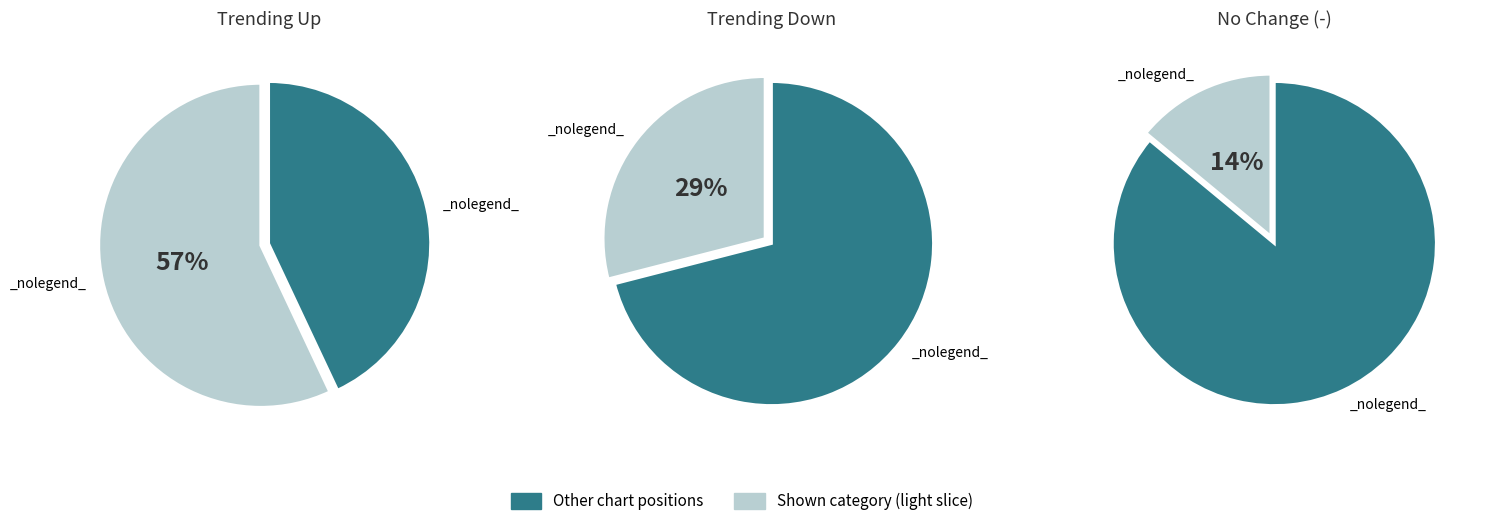

What is the change in value from up to -?

-43